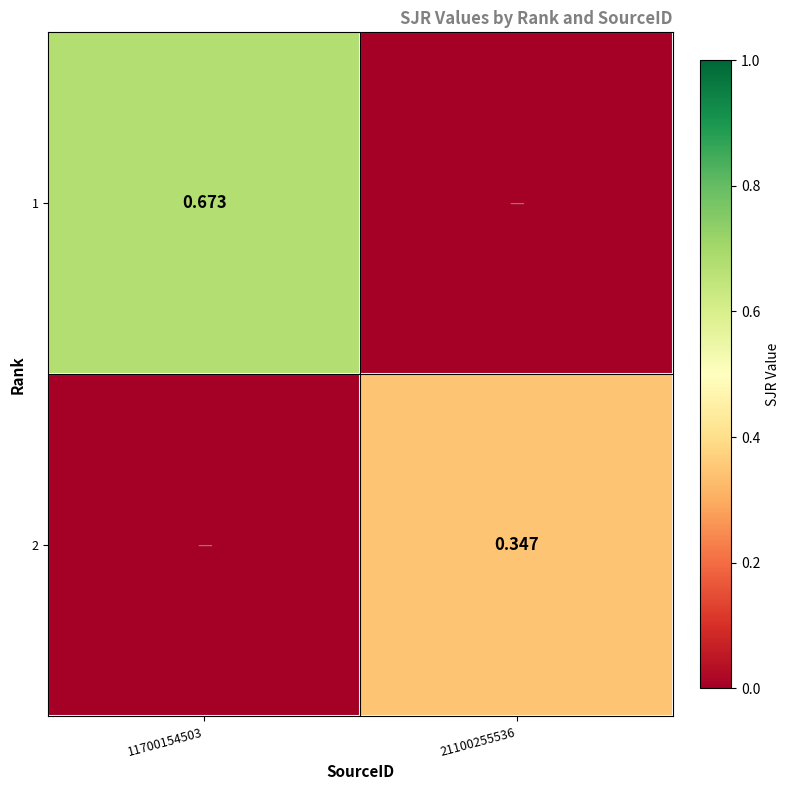

What is the difference between the 1 values at 11700154503 and 21100255536?

0.7